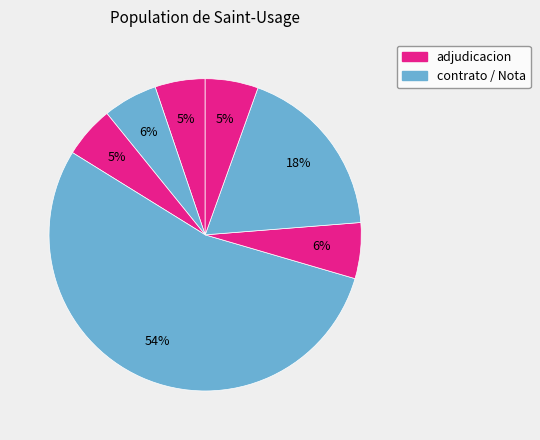

How many slices are in this pie chart?

7